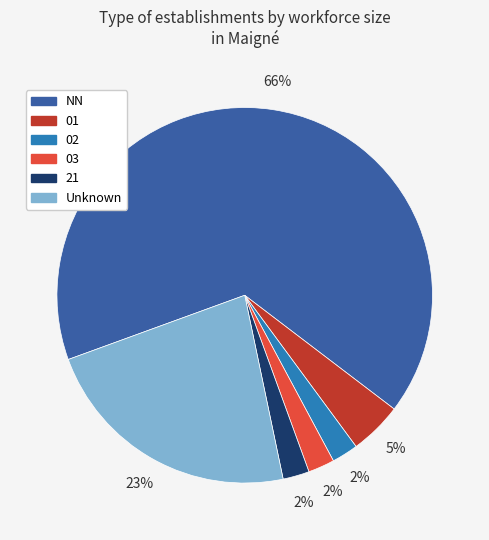

To the nearest percent, what is the average slice percentage?

17%